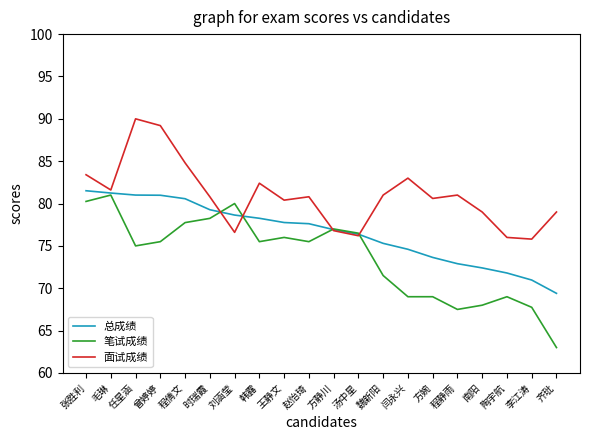

True or false: 面试成绩 has a value of 80.4 at 王静文.

True